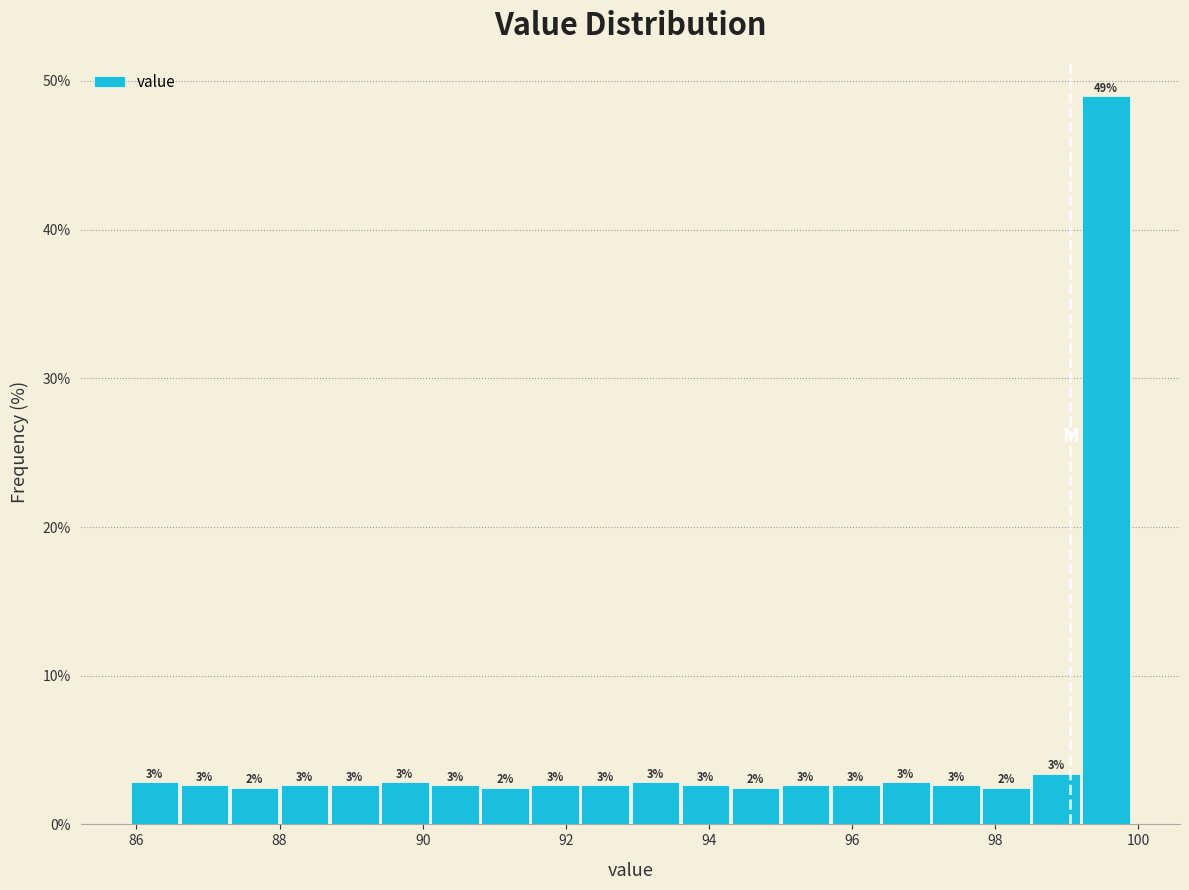

Read against the x-axis, roughly where is the centre of the tallest bar?

99.6